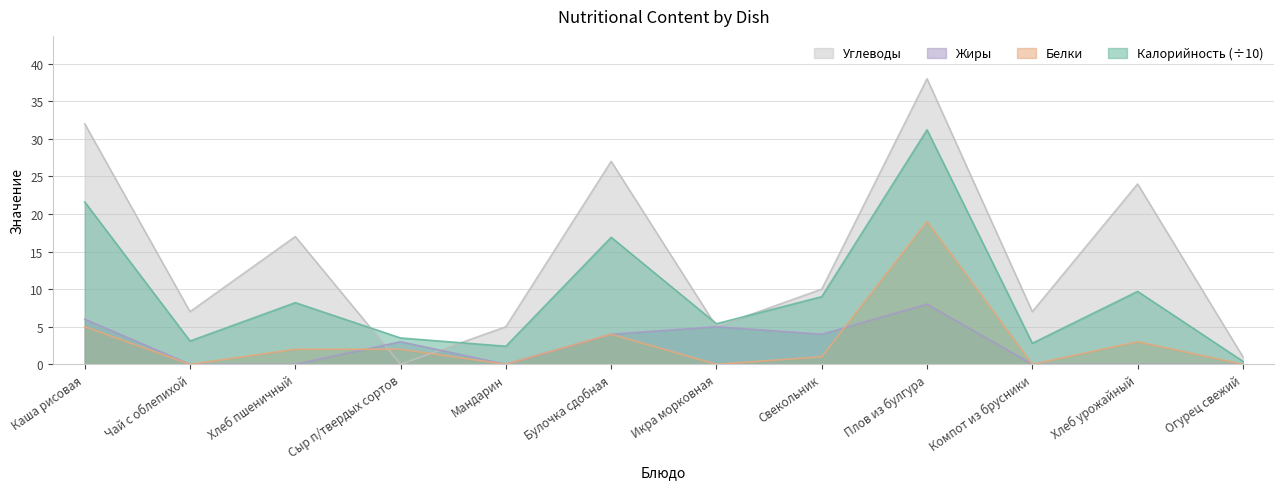

How many times do Белки and Углеводы cross each other?

2